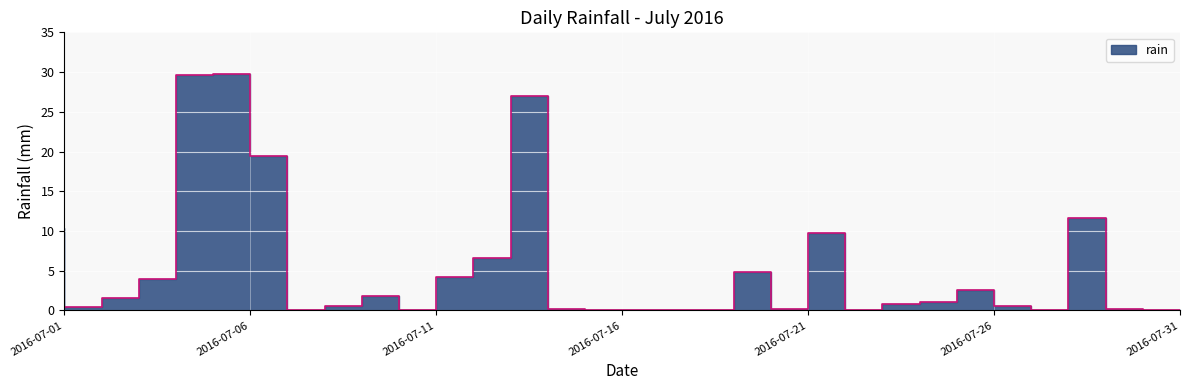

How many lines are shown in the chart?

1